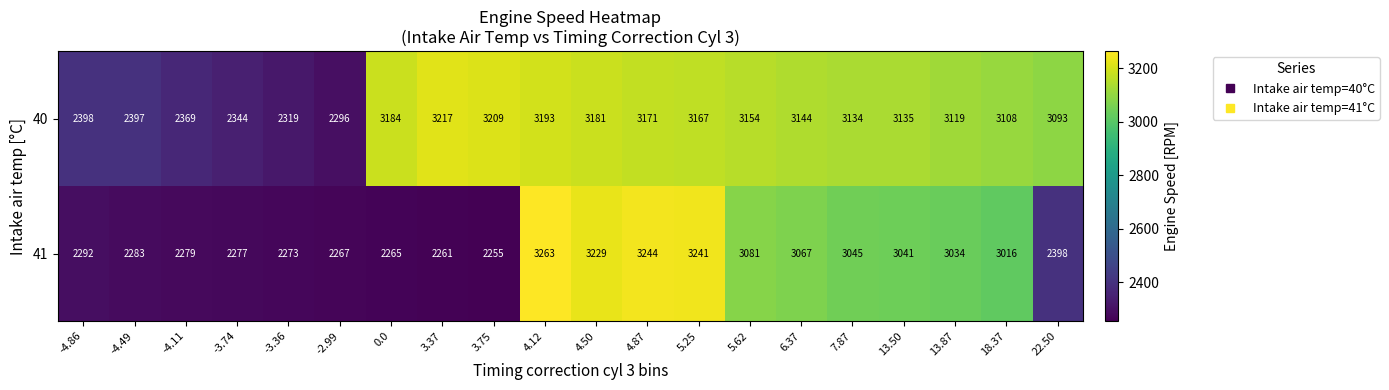

Rank the series at 22.50 from lowest to highest value.

41, 40